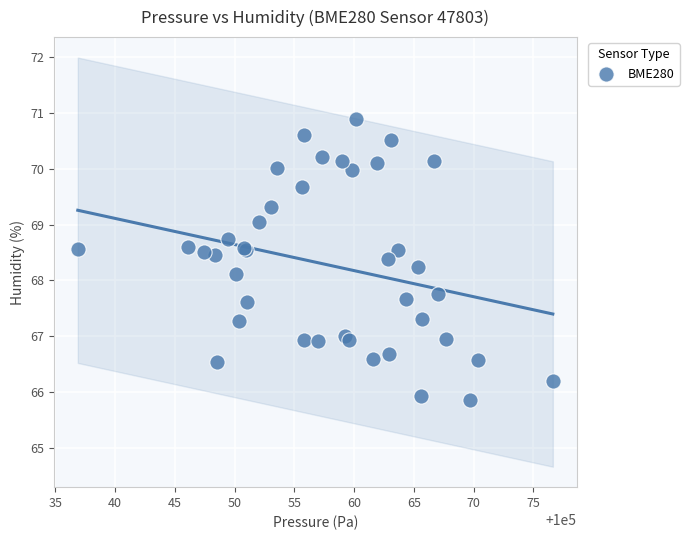

What Y value in the scatter plot is closest to 68?

68.1